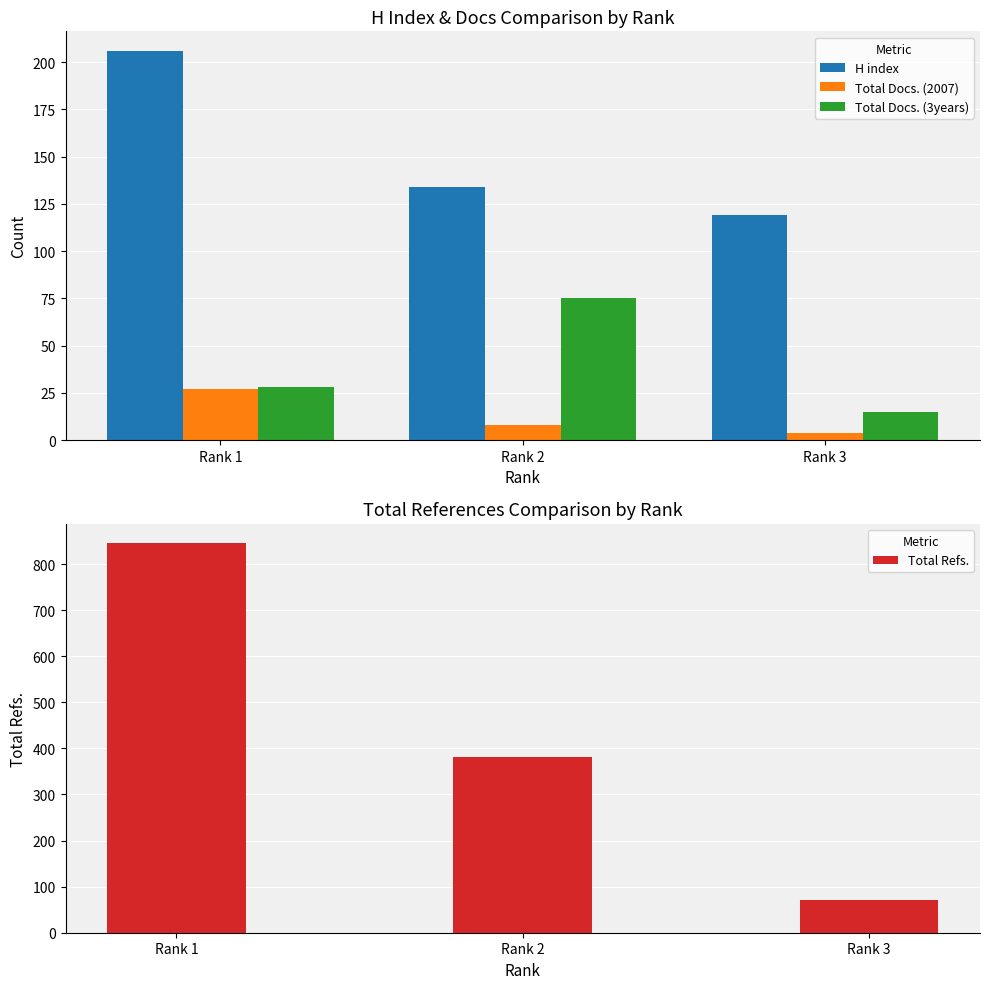

What is the approximate value of Total Docs. (2007) at Rank 2, to the nearest 10?

10